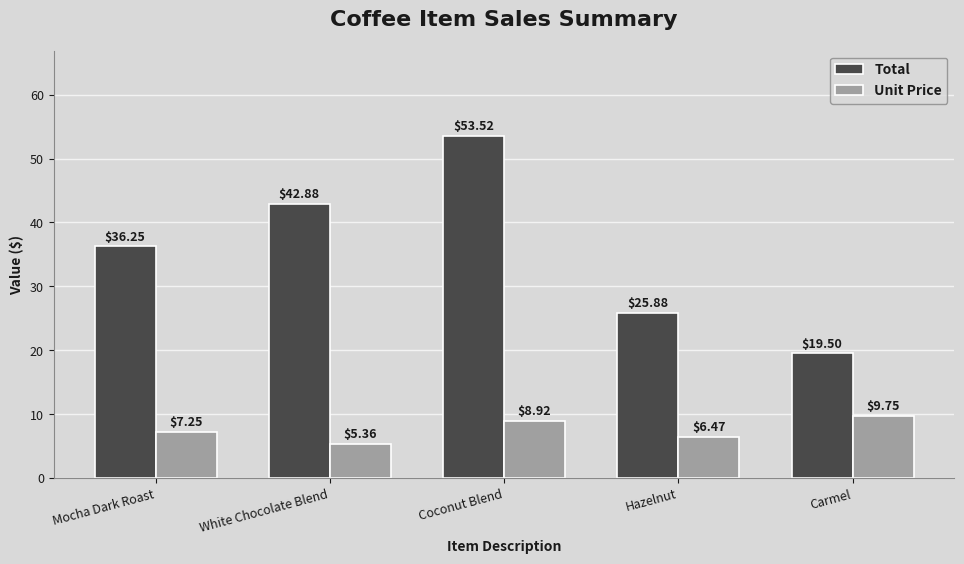

Count the number of data series in this chart.

2